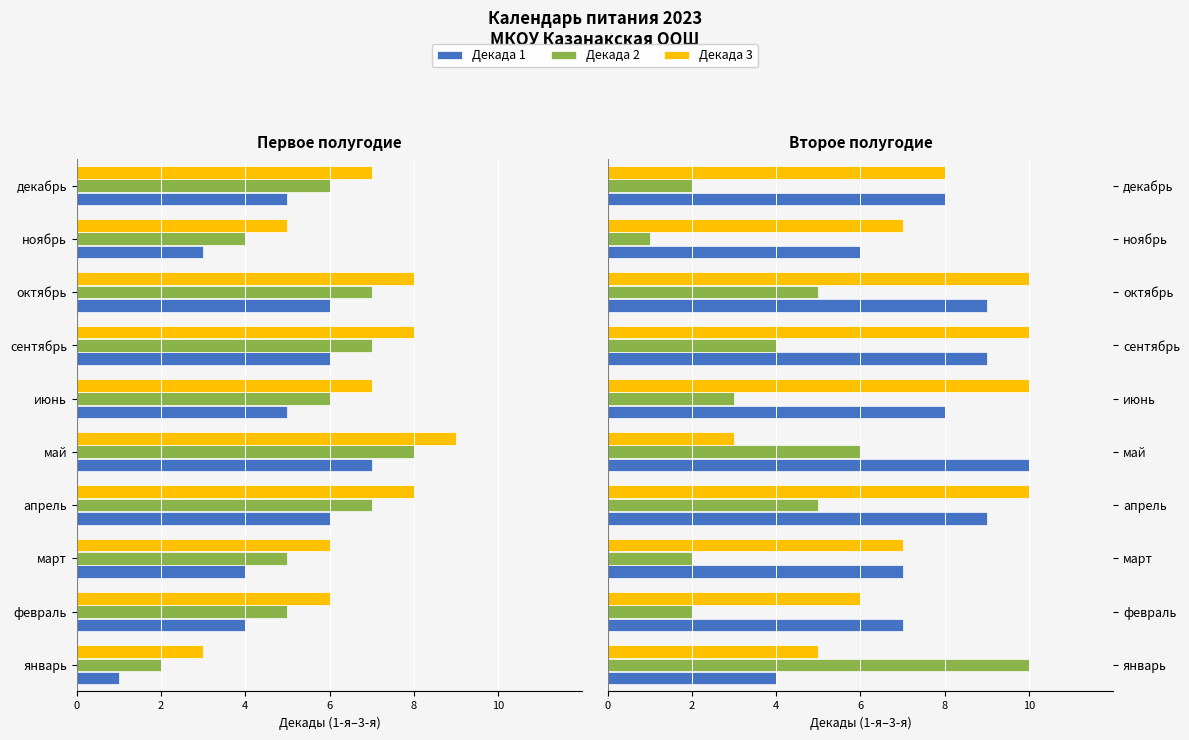

What is the average value of the Декада 1 series?

8